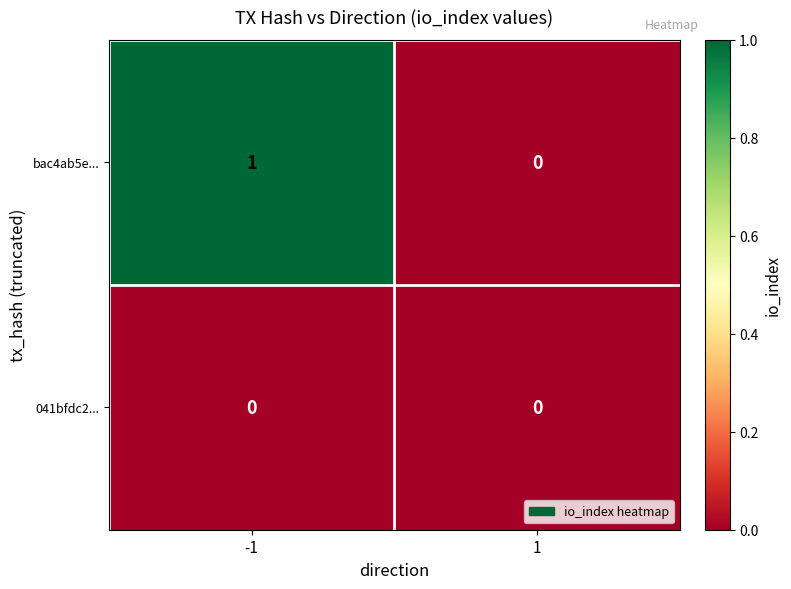

Between -1 and 1, which series saw the biggest shift?

bac4ab5e...